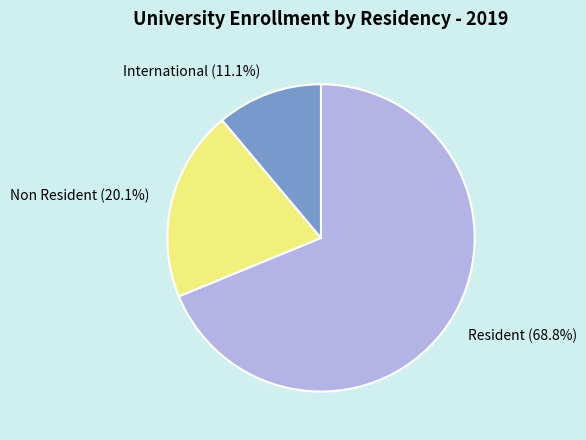

Which has a higher value, Resident or International?

Resident